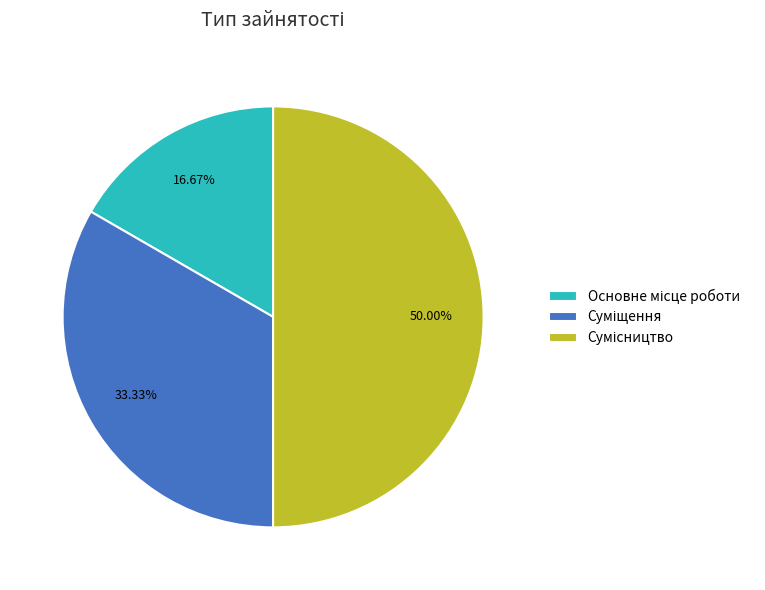

What percentage is the Сумісництво slice, to the nearest percent?

50%